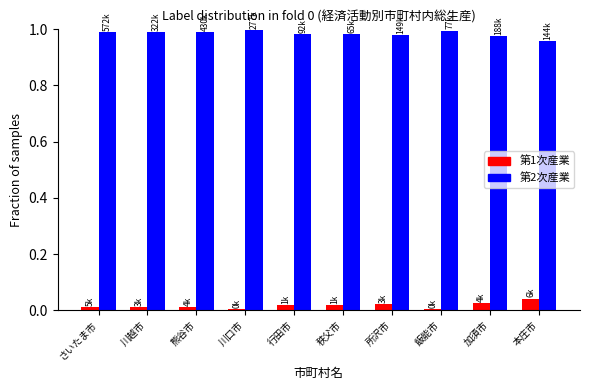

The value of 第1次産業 at 飯能市 is 0.0. True or false?

True